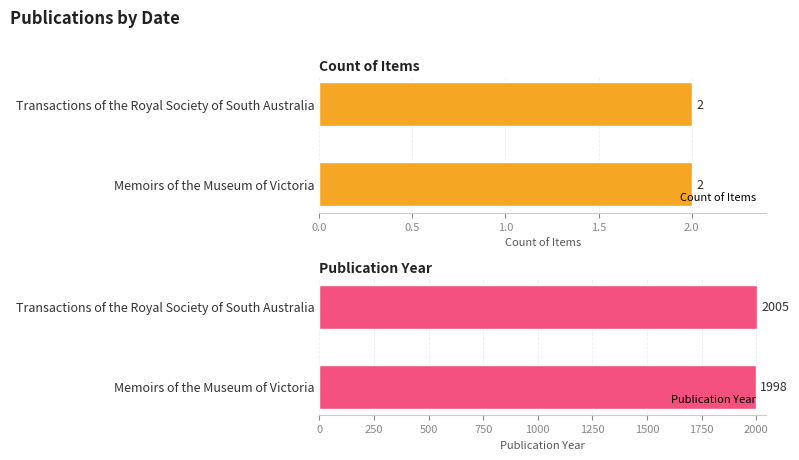

What is the sum of the Publication Year values at 0.5 and 0.0?

4003.0